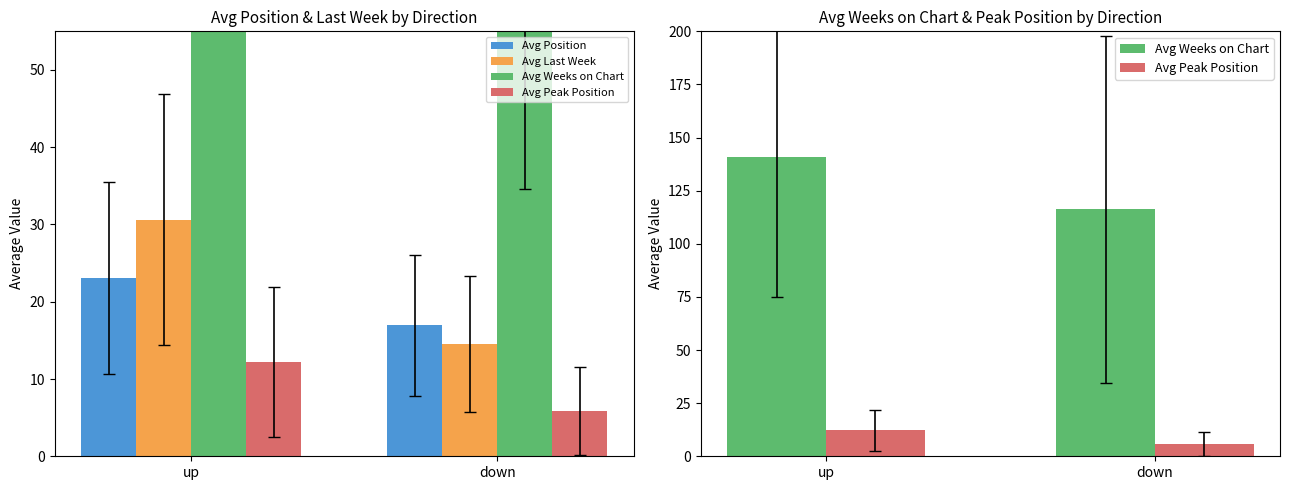

Which series has the largest total across all categories?

Avg Weeks on Chart